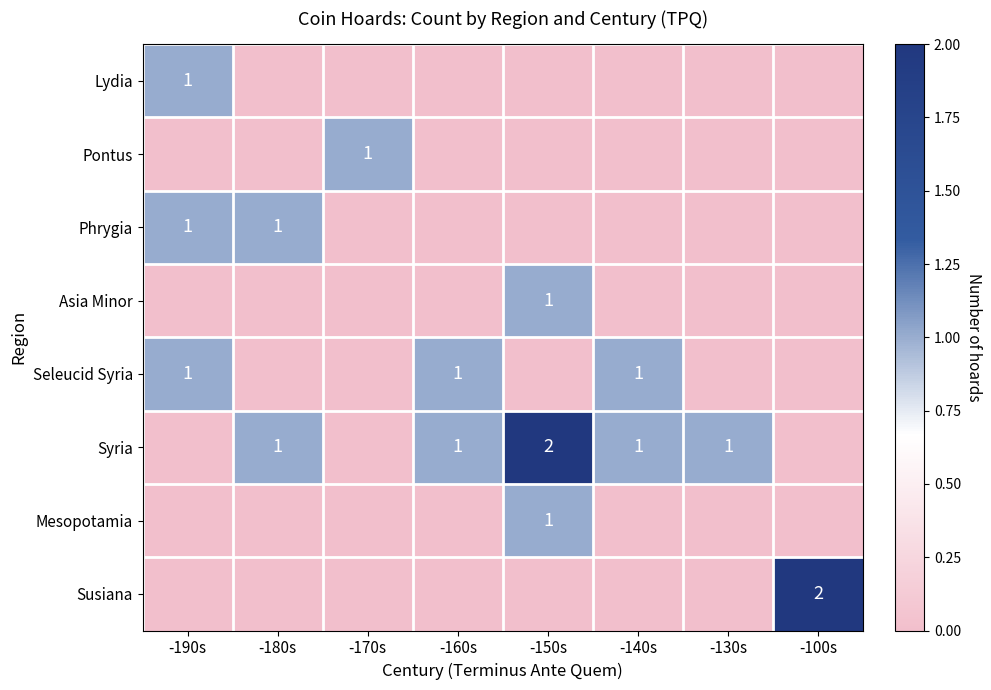

How many data points does each series have?

8